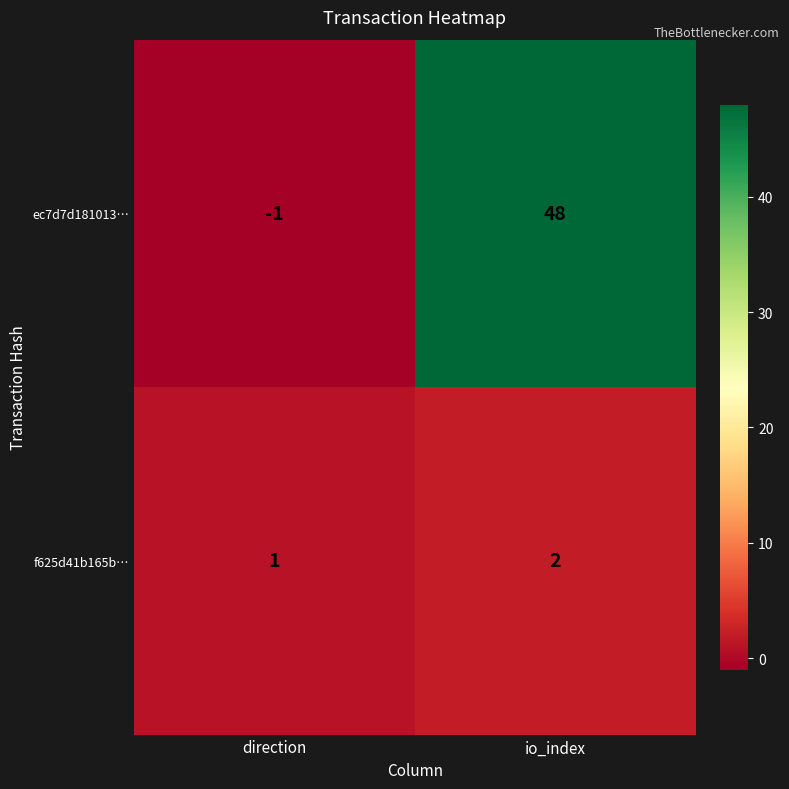

Reading left to right, extract all data points from this chart.

ec7d7d181013…: -1	48
f625d41b165b…: 1	2